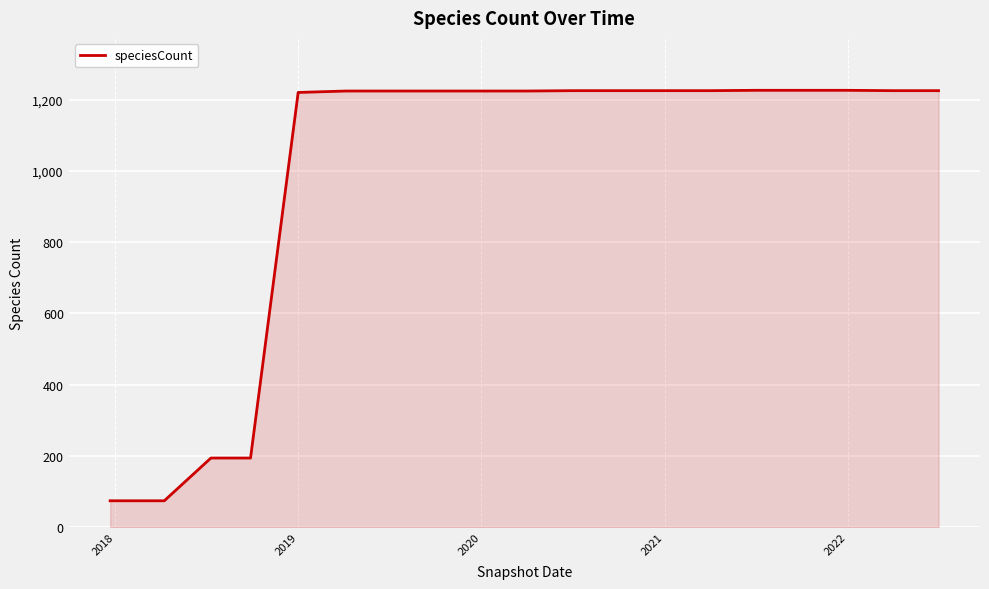

Does the chart have visible grid lines?

Yes